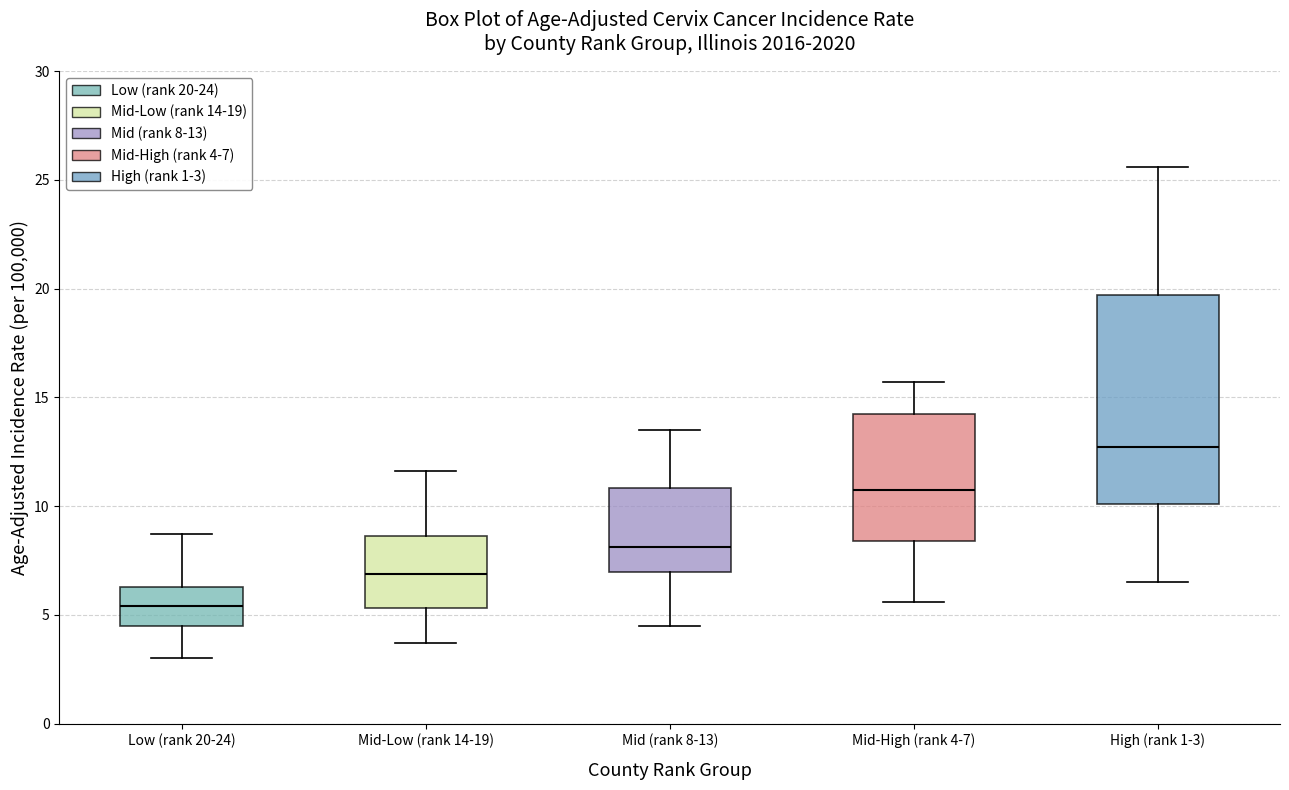

Comparing the boxes themselves (not the whiskers), which one is the tallest?

High (rank 1-3)